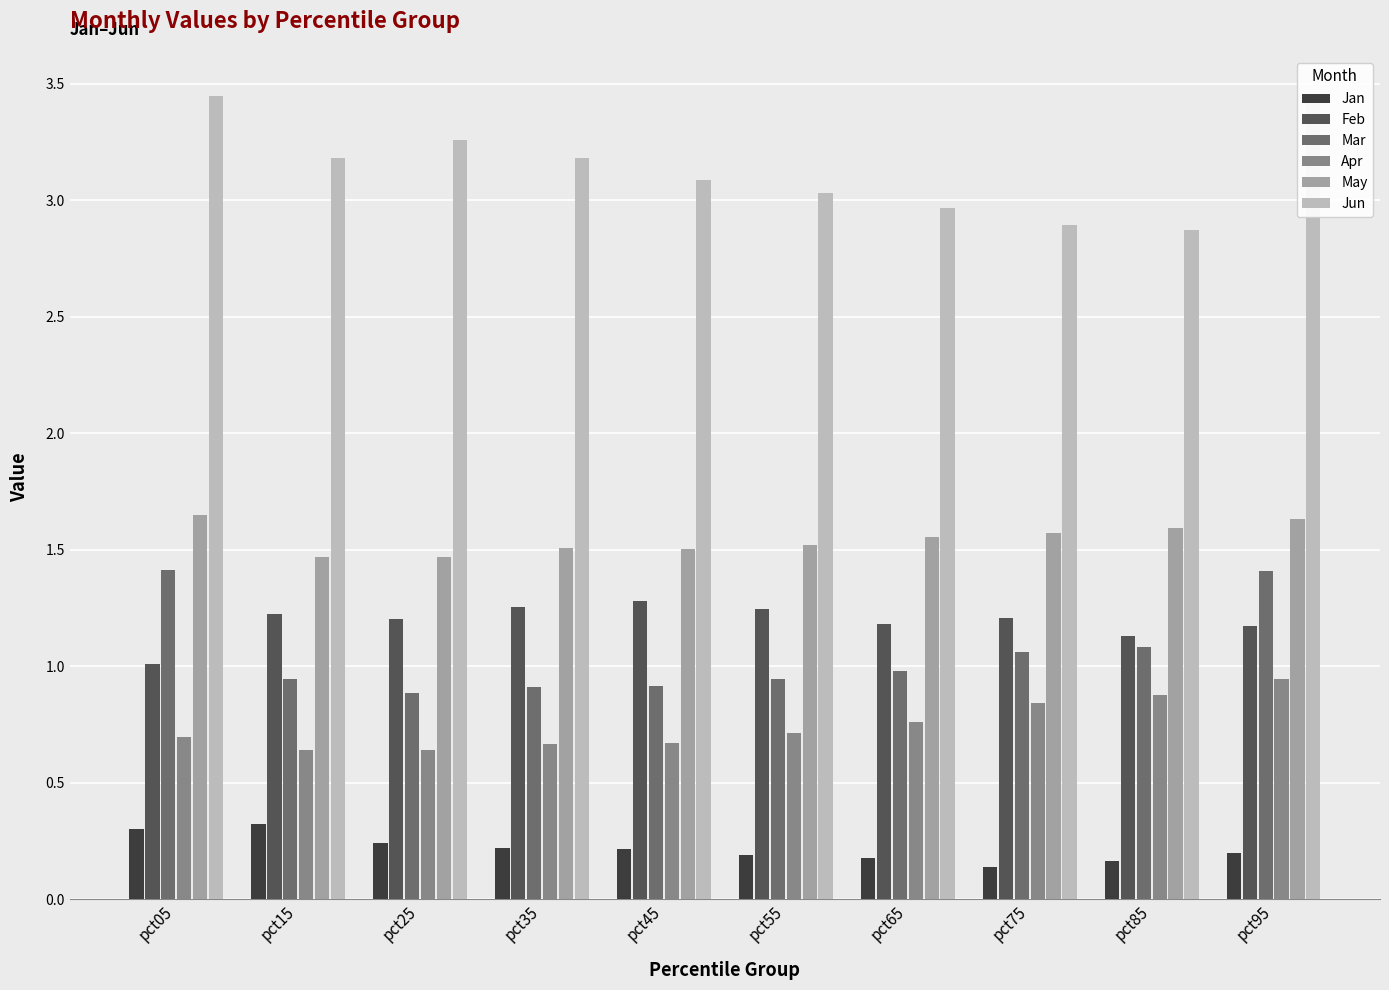

Between pct35 and pct65, which series saw the biggest shift?

Jun